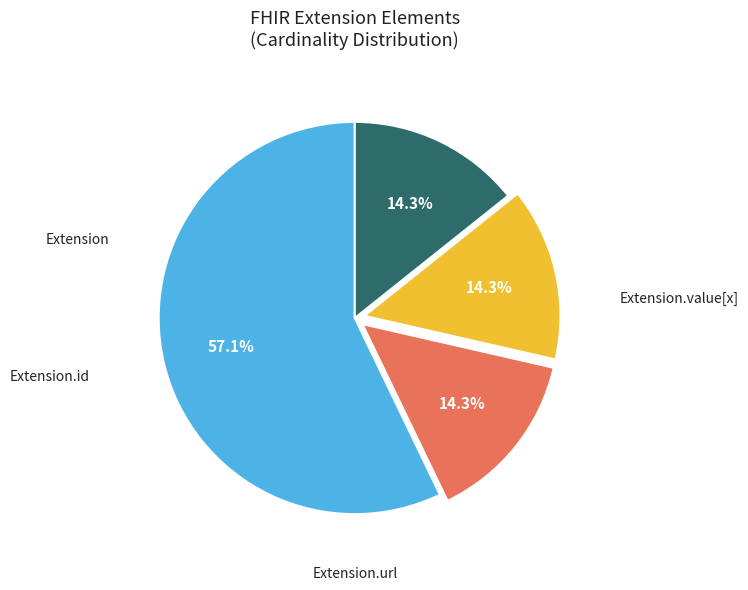

Is there any slice that represents more than half of the pie?

Yes